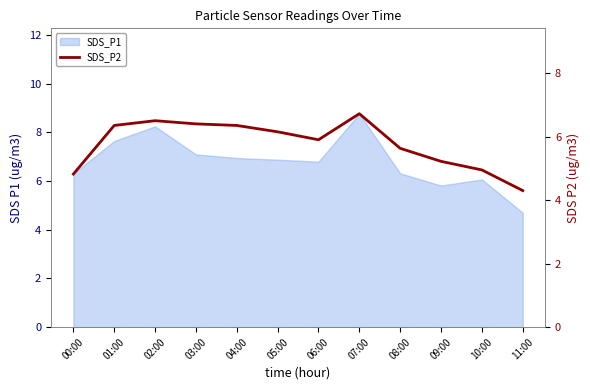

What is the difference between the second highest and second lowest values?

1.7